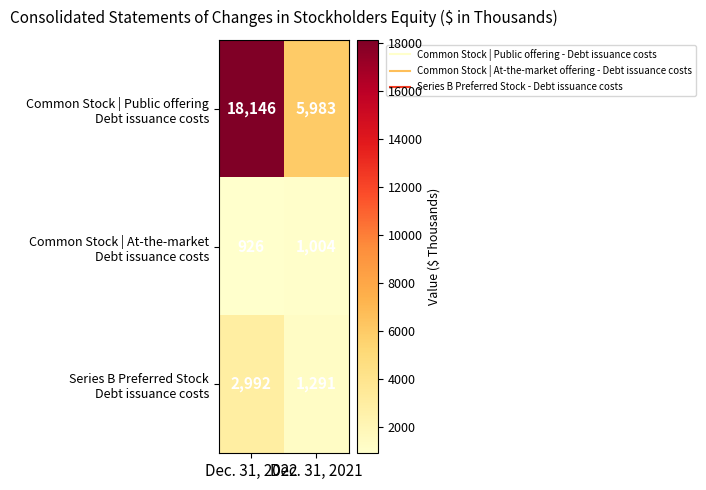

What is the spread (max minus min) of values at Dec. 31, 2021?

4979